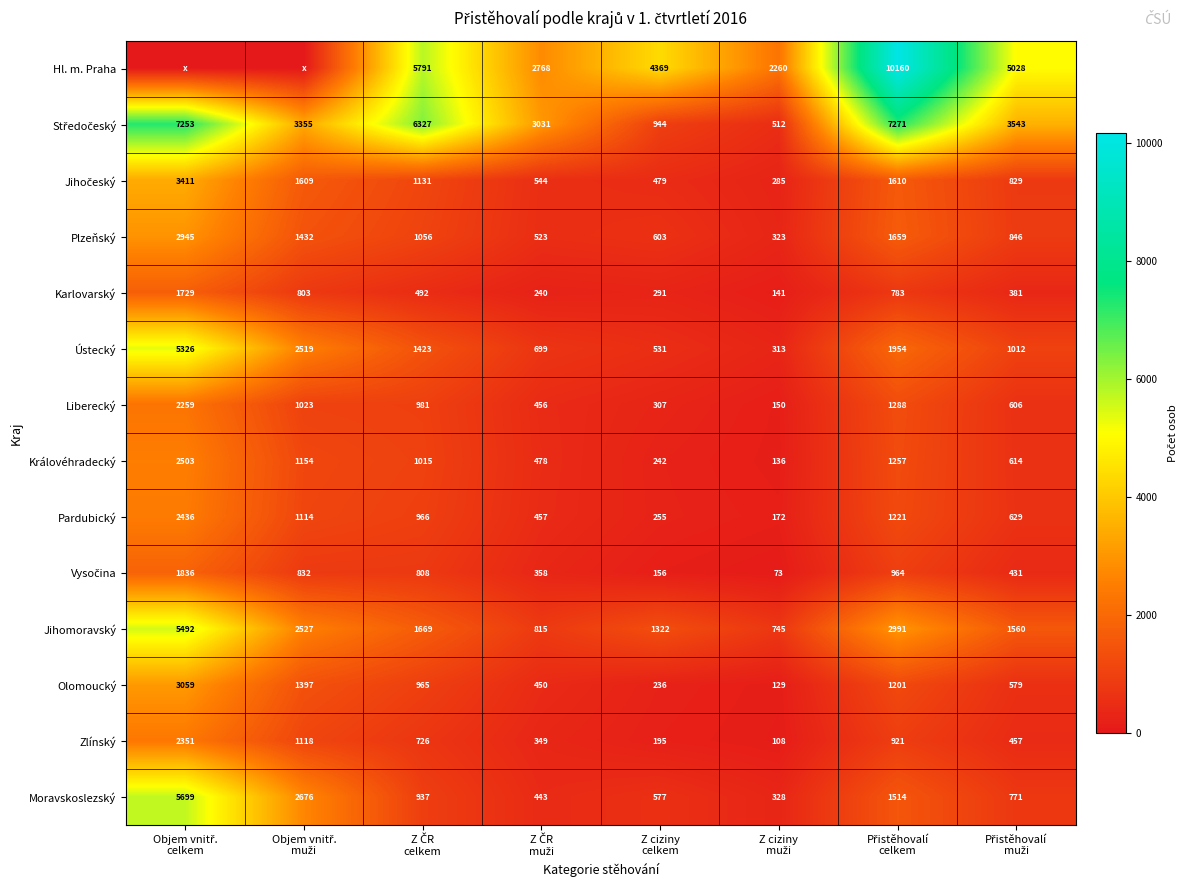

What is the difference between the maximum and minimum values in the Olomoucký series?

2930